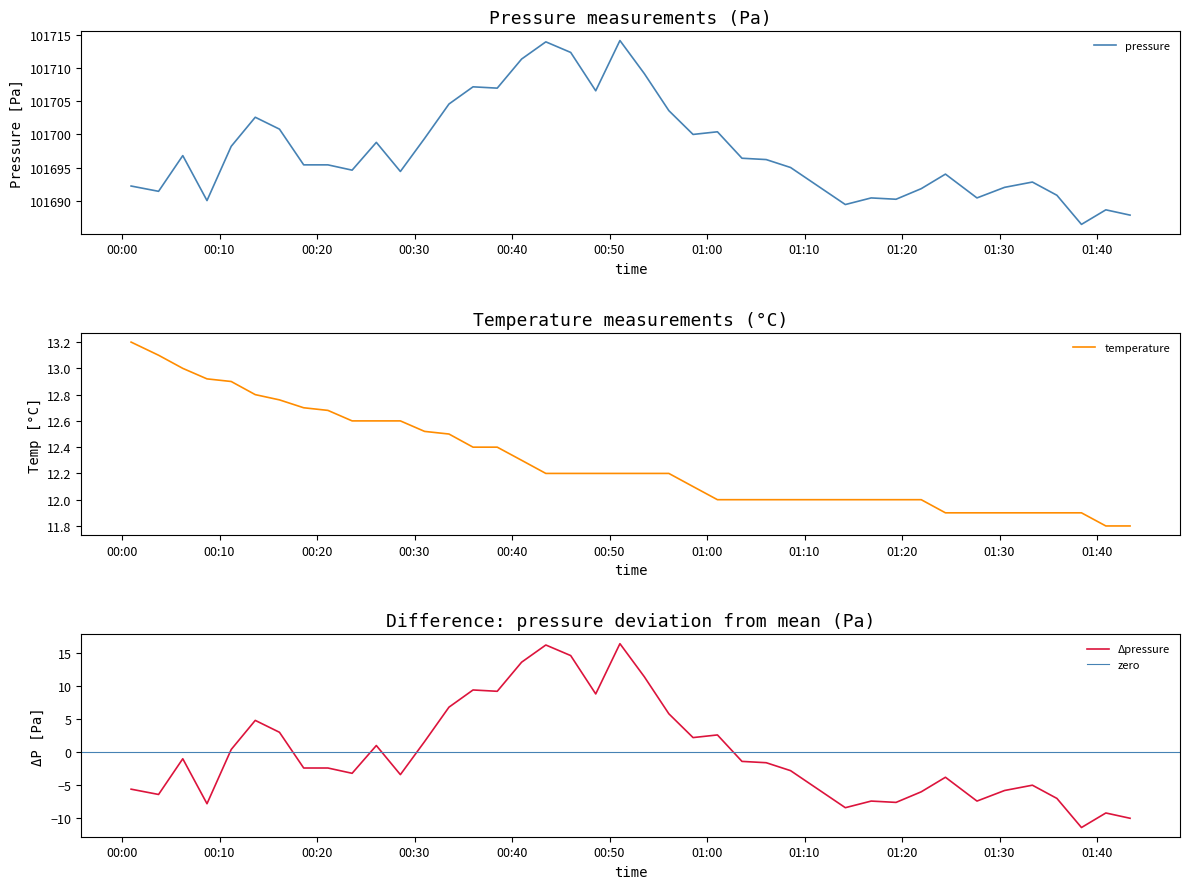

What is the sum of all pressure values?

4067912.8